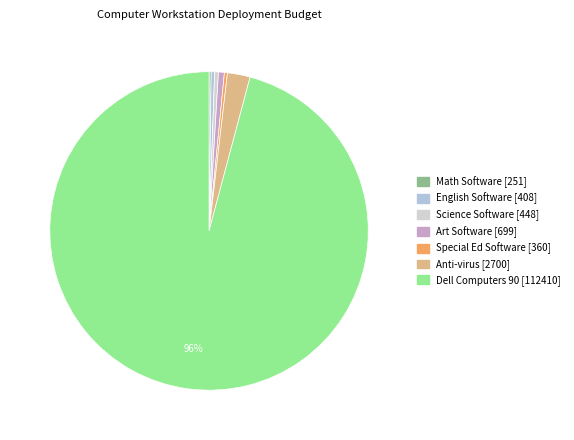

The Math Software slice represents 0% of the pie. True or false?

True